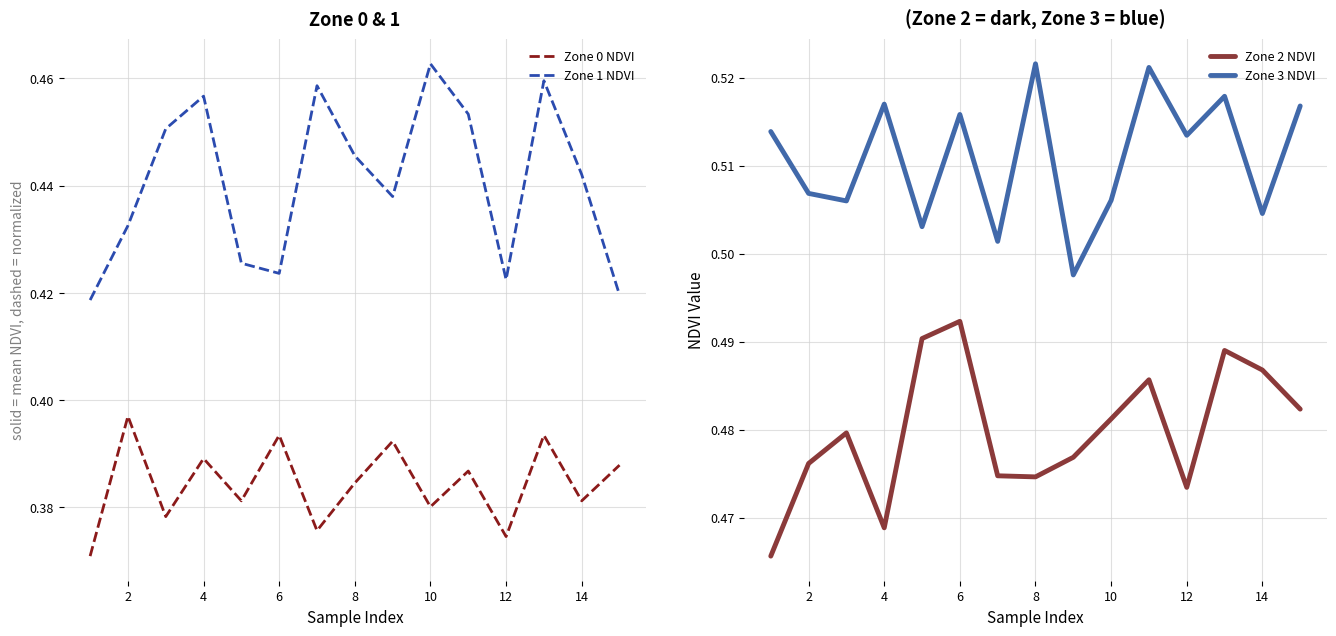

Is the value of Zone 1 NDVI at 12 greater than the value of Zone 0 NDVI at 2?

Yes